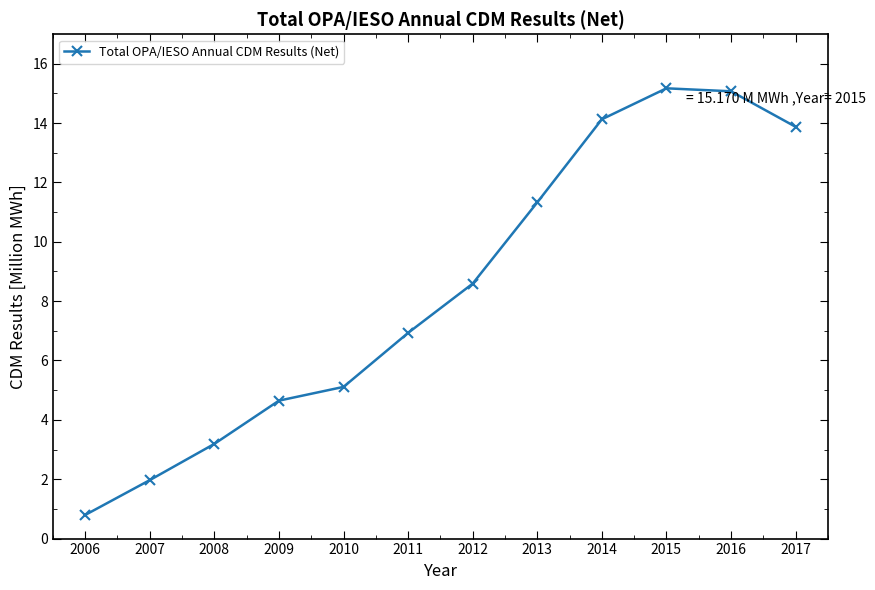

Reading left to right, list all the values displayed in this chart.

0.8	2.0	3.2	4.6	5.1	6.9	8.6	11.3	14.1	15.2	15.1	13.9